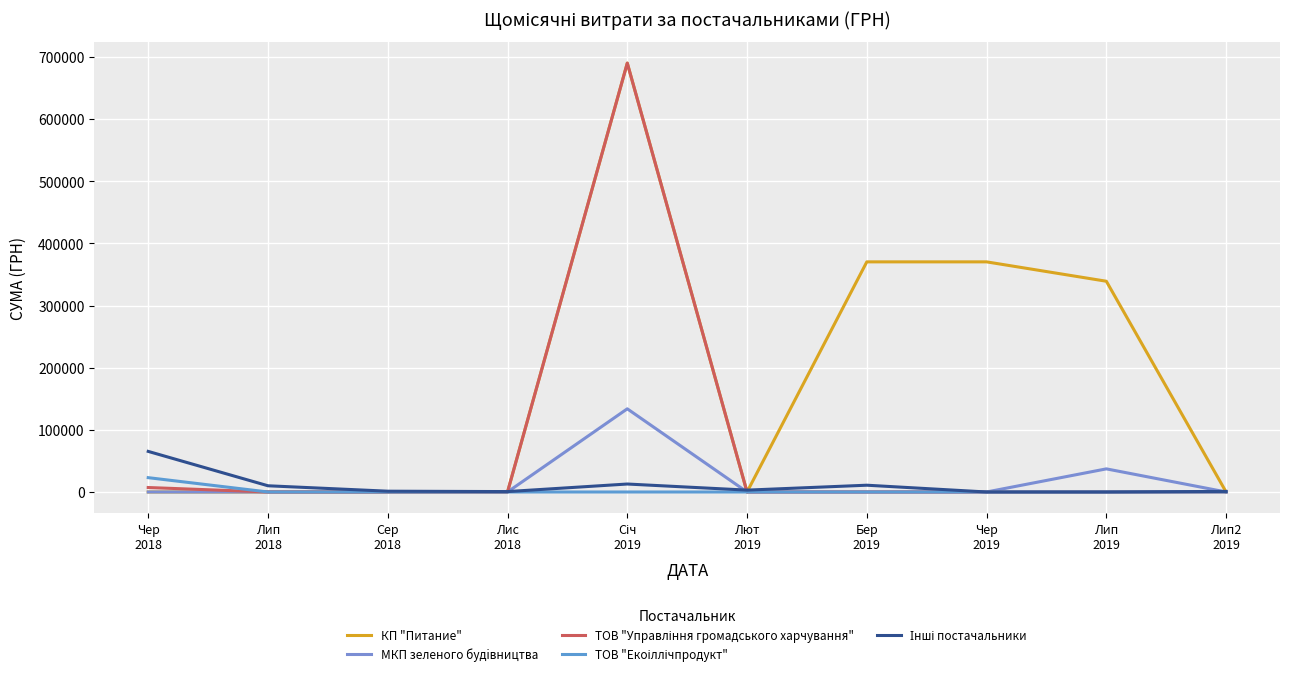

At Лип
2019, list the series in order from smallest to largest.

ТОВ "Управління громадського харчування", ТОВ "Екоіллічпродукт", Інші постачальники, МКП зеленого будiвництва, КП "Питание"